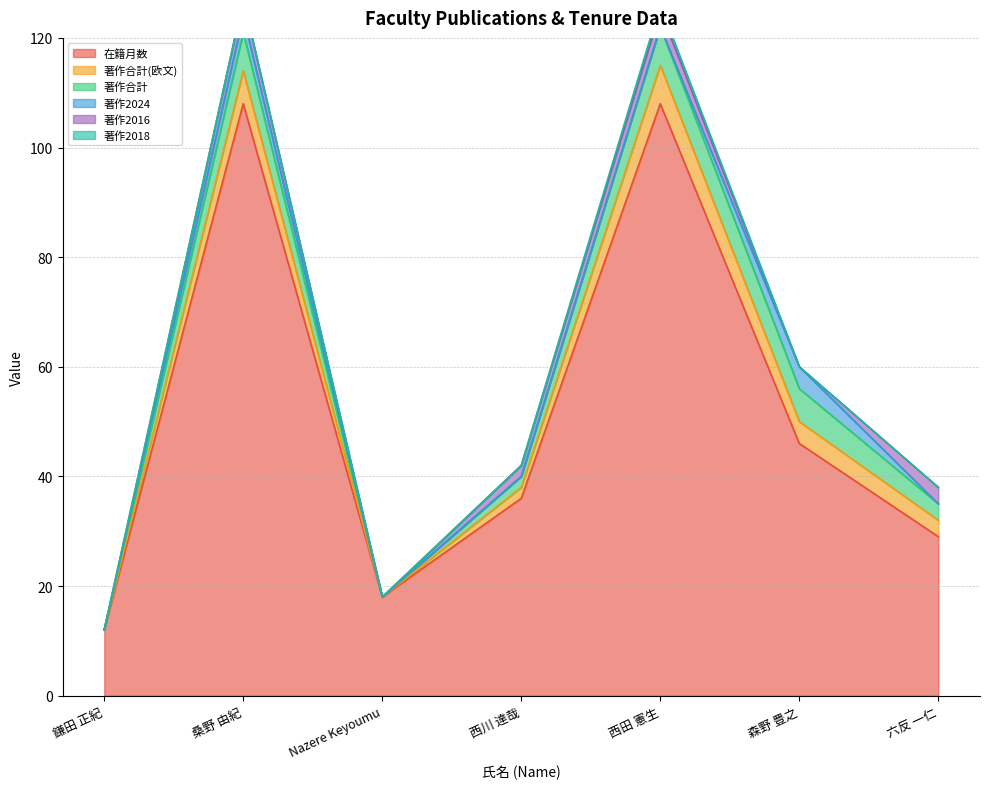

True or false: 著作2016 and 在籍月数 cross at least once.

False